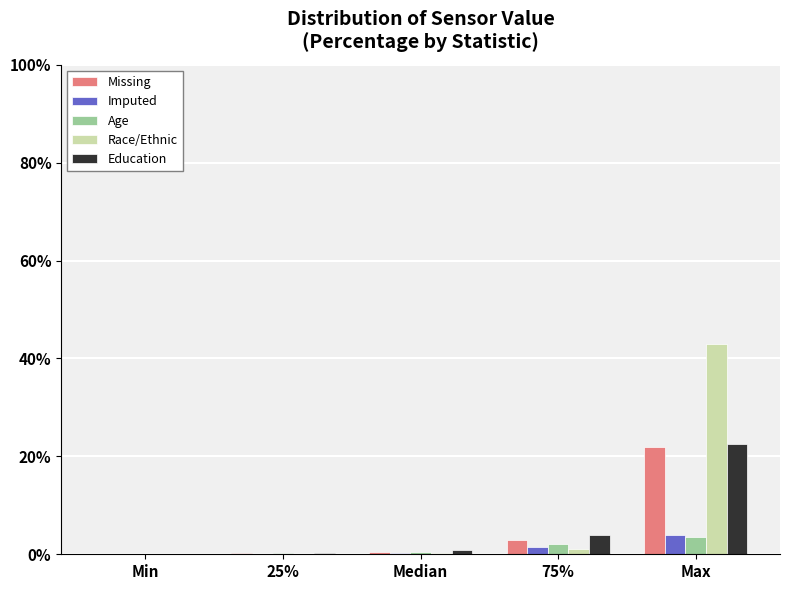

At which label is Education closest to 11?

75%